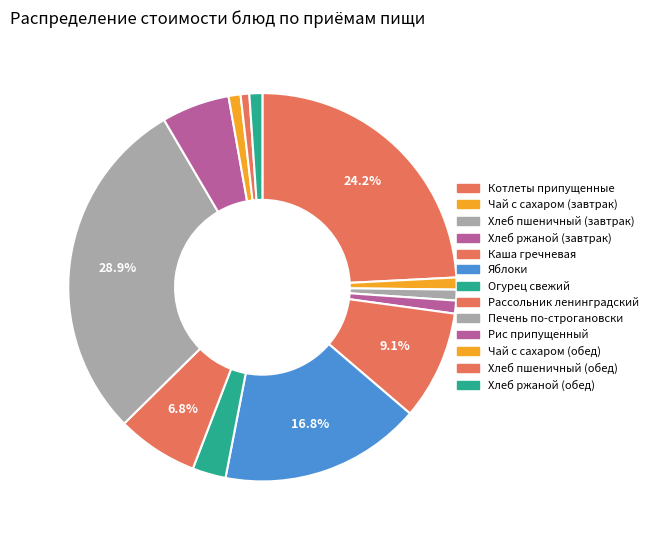

Which slice is the largest?

Печень по-строгановски